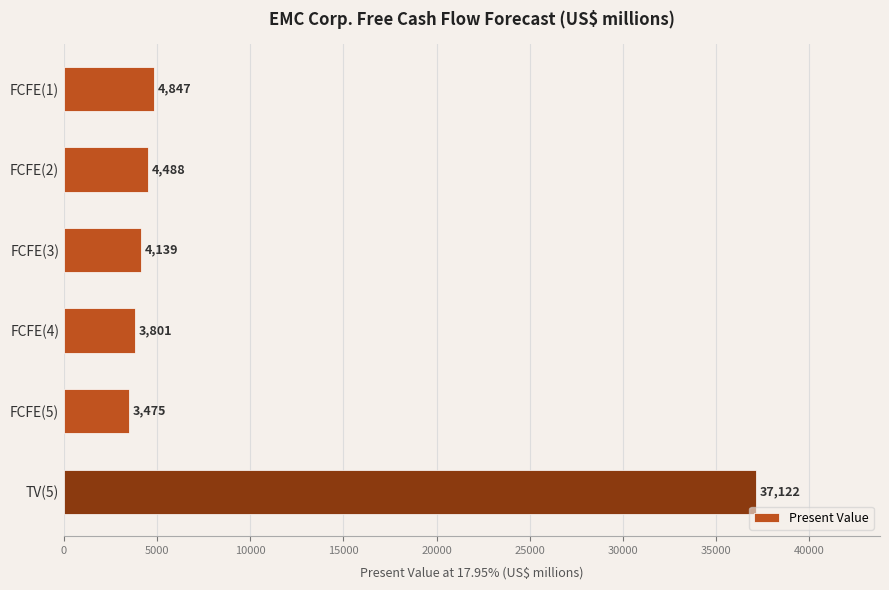

What is the minimum value shown in the chart?

3475